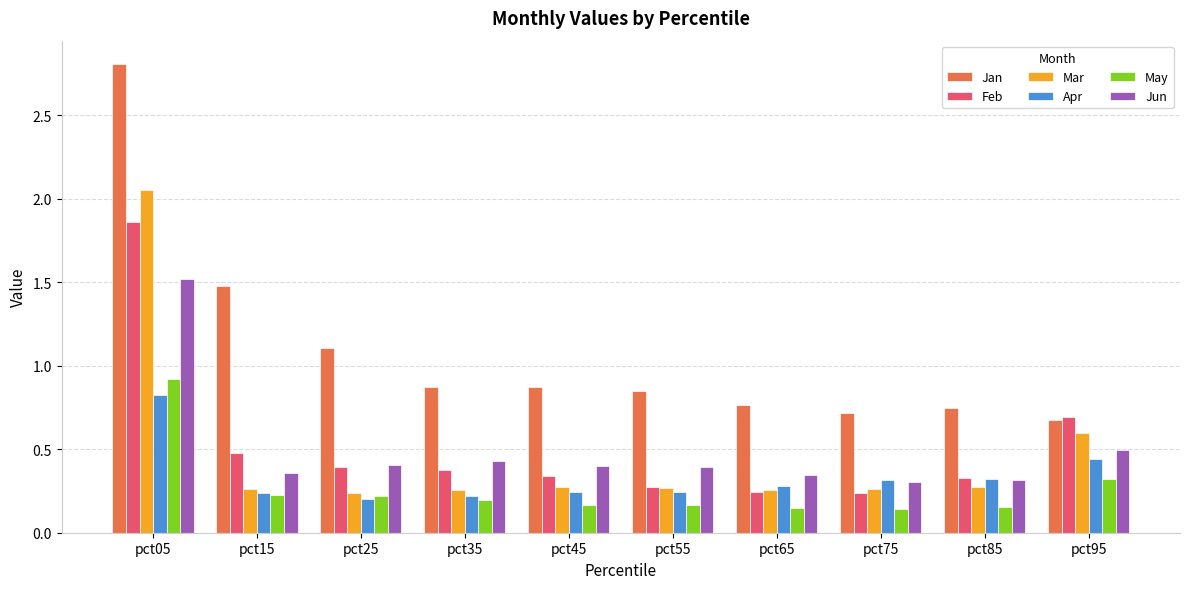

Is it true that Jan equals 2.0 at pct15?

False